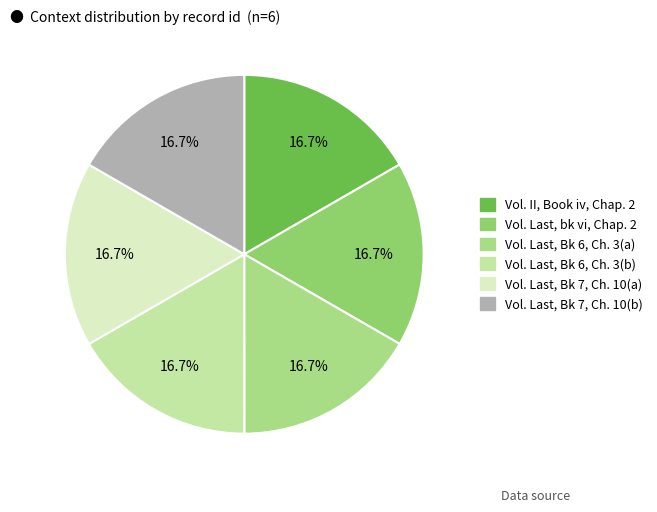

Count the number of slices in the pie.

6